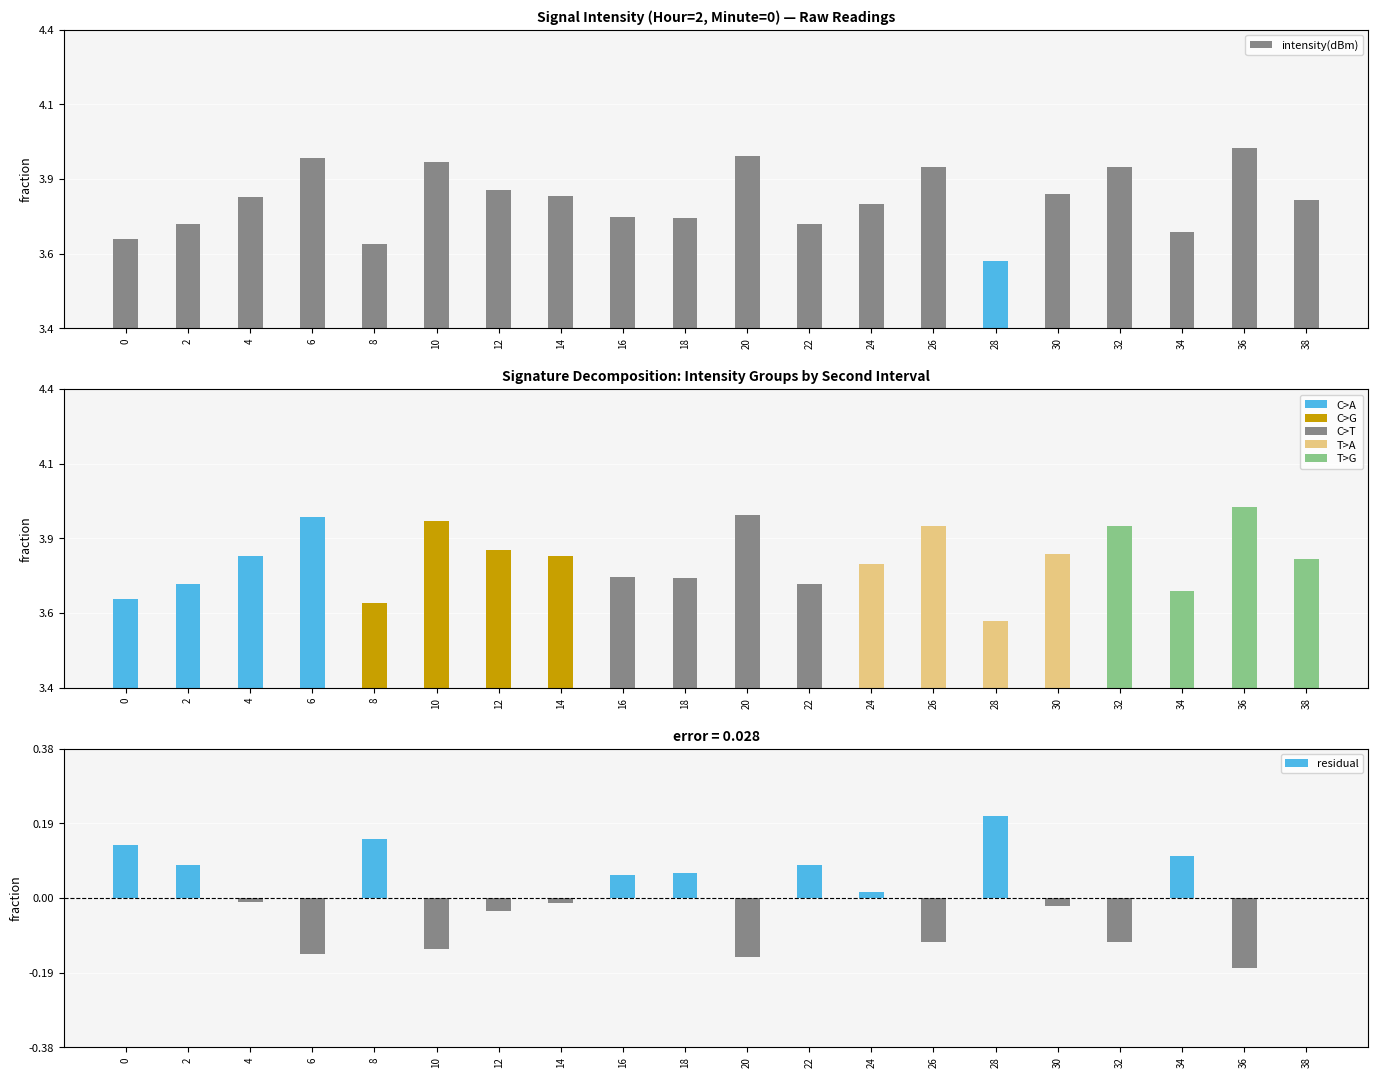

True or false: the data shows 13.8 at 38.

True